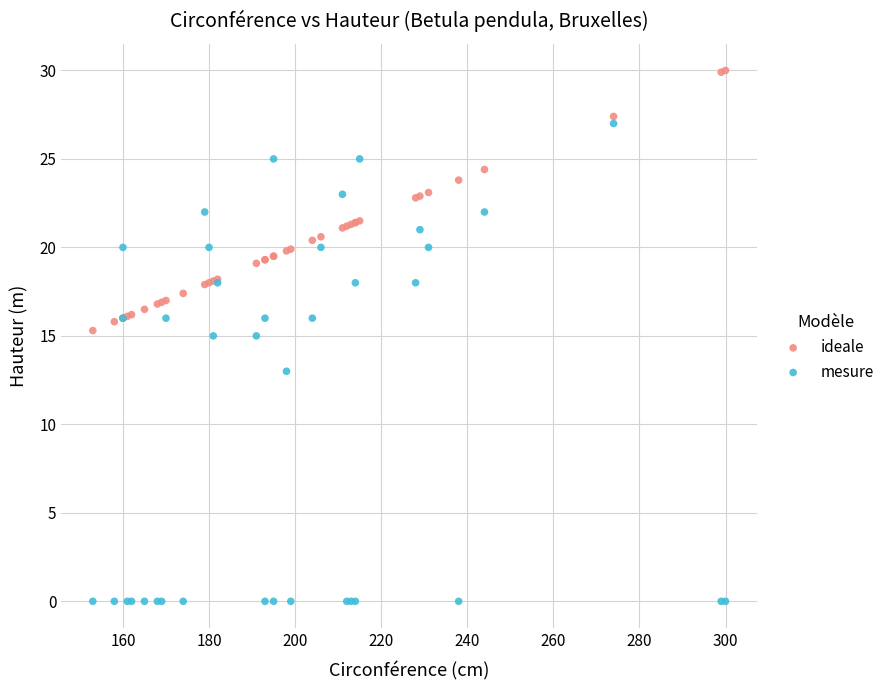

Which series contains the lowest Y value?

mesure